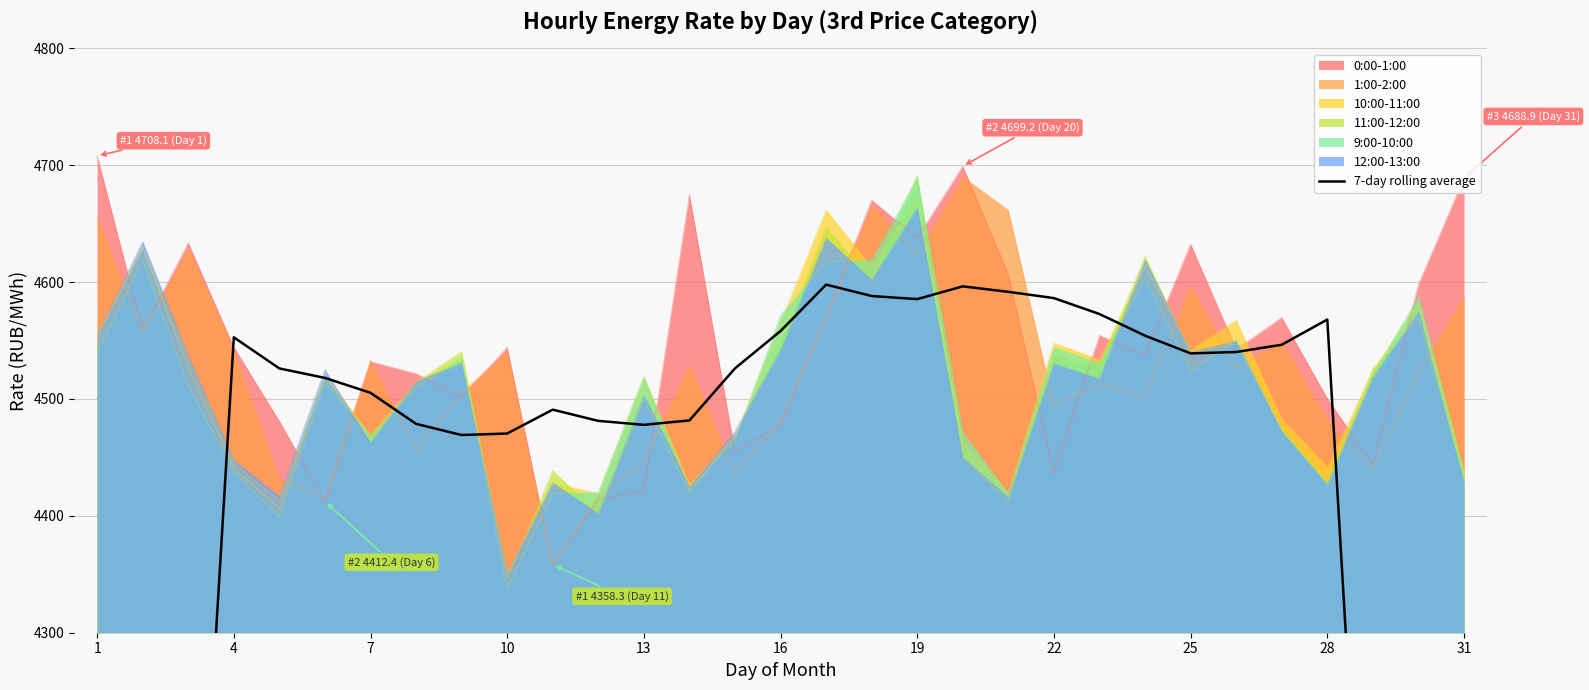

What is the maximum value for 11:00-12:00?

4691.6